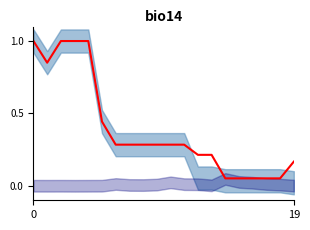

How many interior local valleys (lower than both neighbors) does the data have?

1